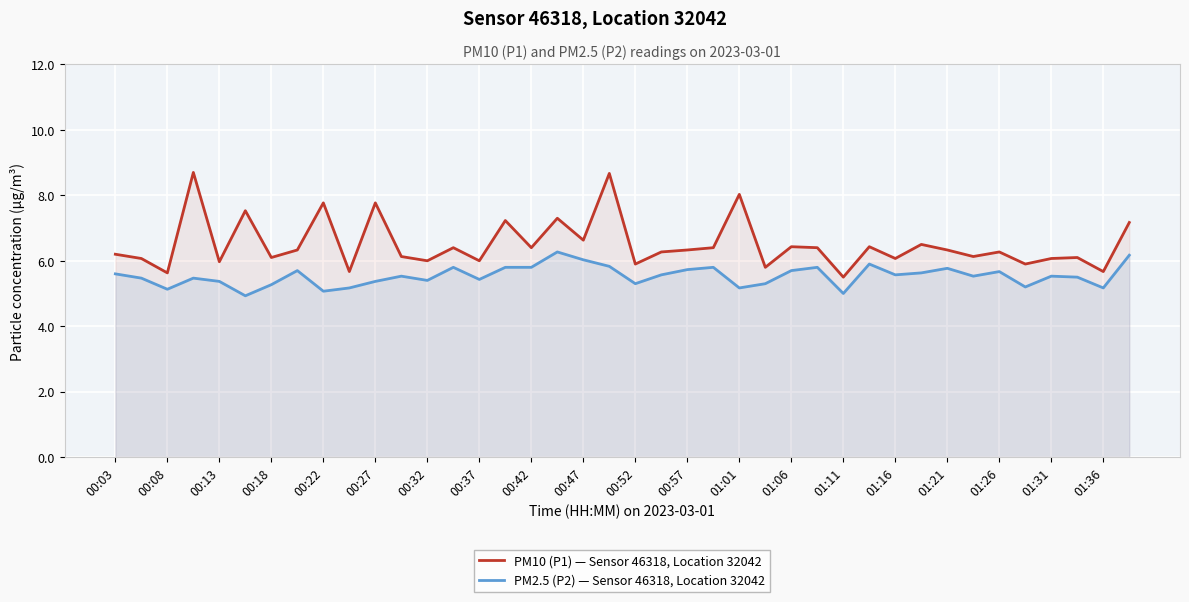

Reading left to right, what are all the values shown in this chart?

PM10 (P1) — Sensor 46318, Location 32042: 6.2	6.1	5.6	8.7	6.0	7.5	6.1	6.3	7.8	5.7	7.8	6.1	6.0	6.4	6.0	7.2	6.4	7.3	6.6	8.7	5.9	6.3	6.3	6.4	8.0	5.8	6.4	6.4	5.5	6.4	6.1	6.5	6.3	6.1	6.3	5.9	6.1	6.1	5.7	7.2
PM2.5 (P2) — Sensor 46318, Location 32042: 5.6	5.5	5.1	5.5	5.4	4.9	5.3	5.7	5.1	5.2	5.4	5.5	5.4	5.8	5.4	5.8	5.8	6.3	6.0	5.8	5.3	5.6	5.7	5.8	5.2	5.3	5.7	5.8	5.0	5.9	5.6	5.6	5.8	5.5	5.7	5.2	5.5	5.5	5.2	6.2